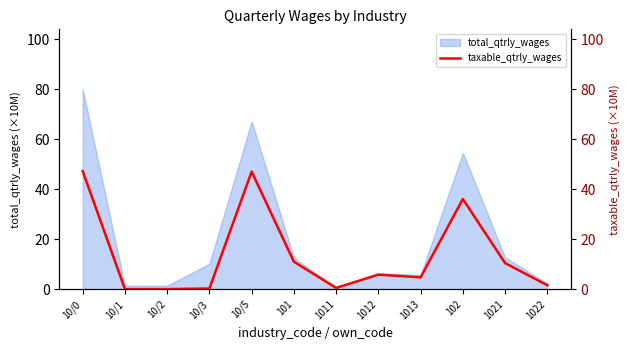

How many values are below 5?

6